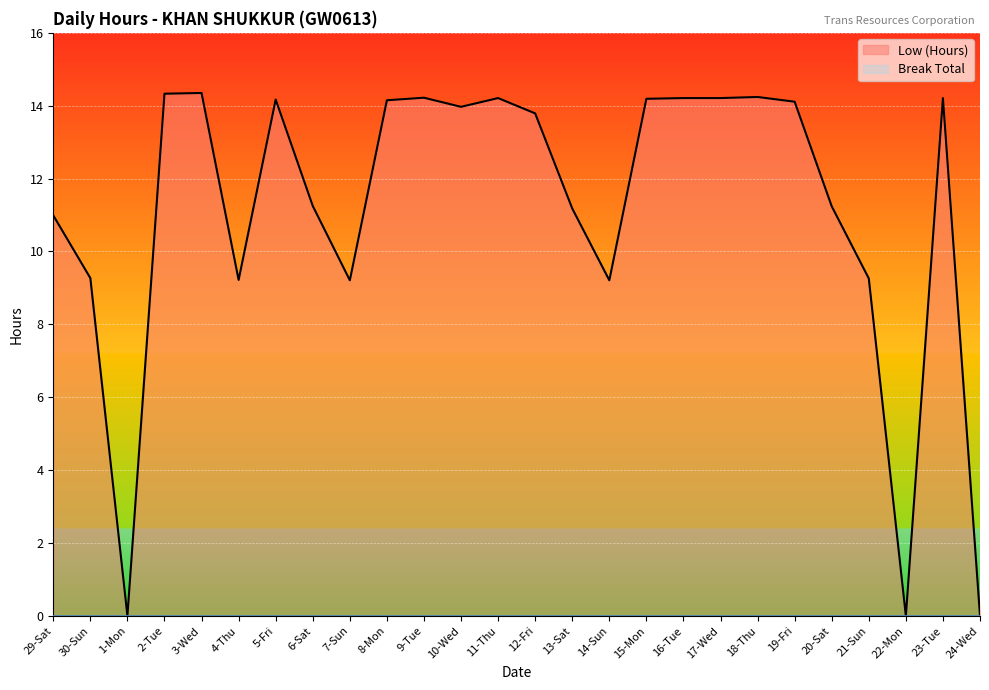

Reading right to left, transcribe all the data shown in this chart.

0.0	14.2	0.0	9.3	11.2	14.1	14.2	14.2	14.2	14.2	9.2	11.2	13.8	14.2	14.0	14.2	14.2	9.2	11.2	14.2	9.2	14.3	14.3	0.0	9.3	11.0